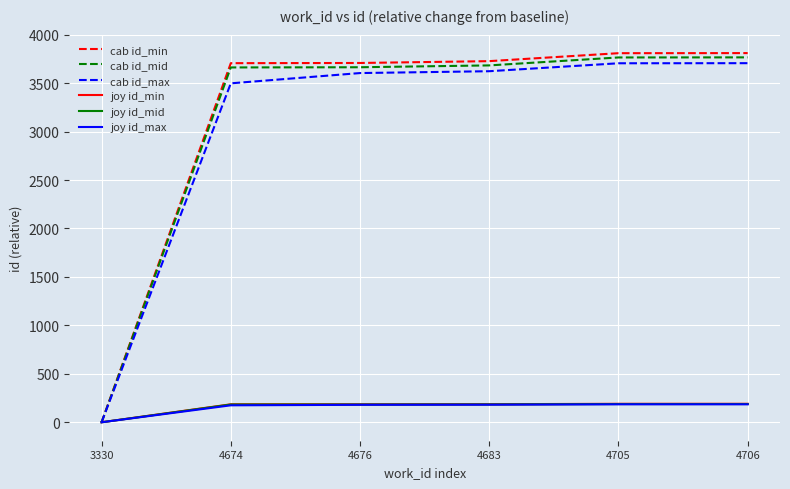

Is the value of joy id_mid at 4705 greater than the value of cab id_min at 4674?

No